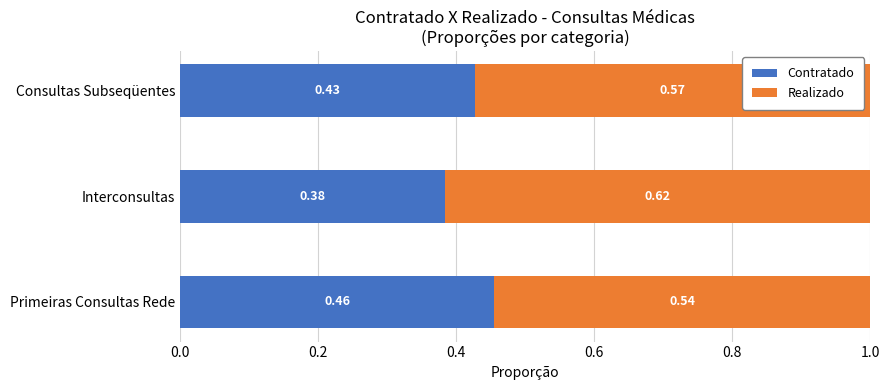

Which category has the lowest value in the Contratado series?

Interconsultas